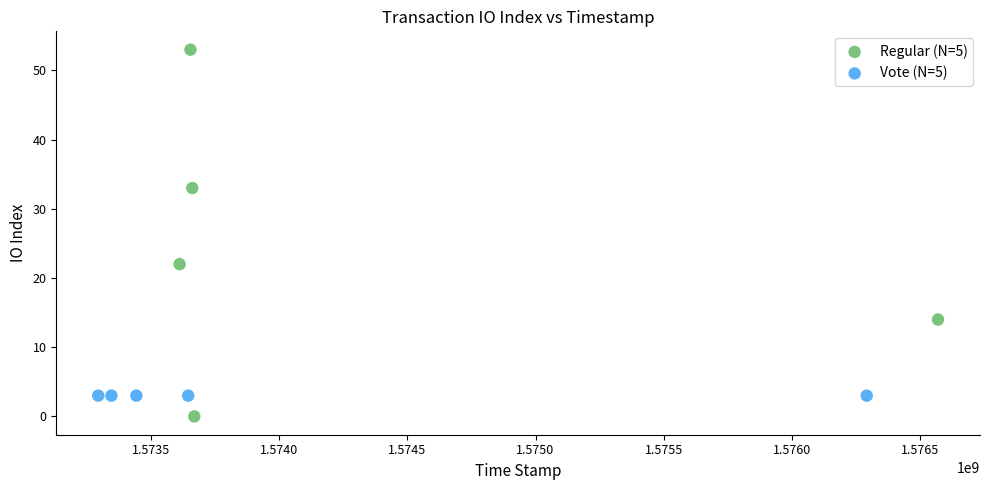

What are all the series names shown in the legend?

Regular (N=5), Vote (N=5)